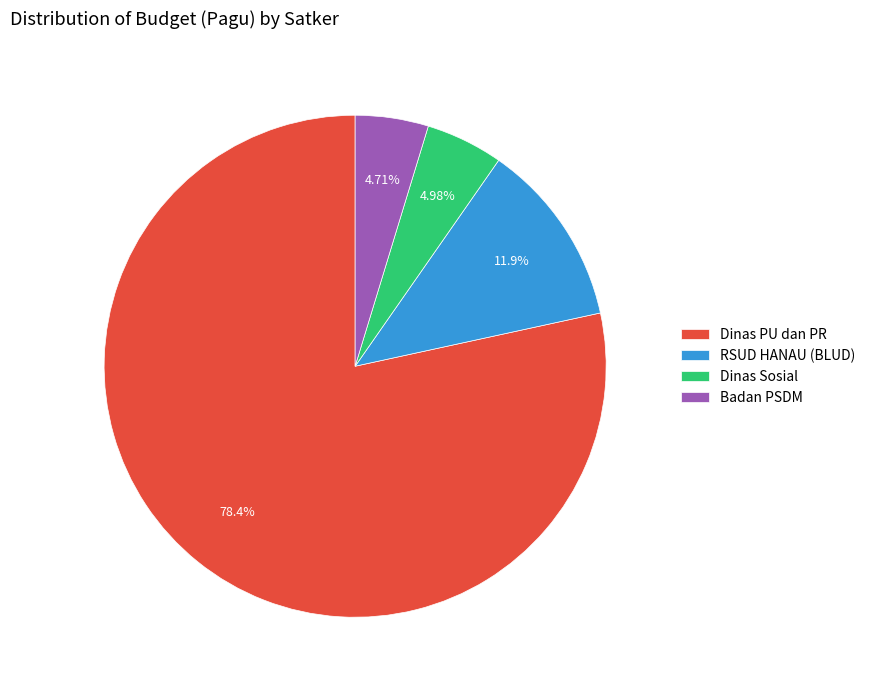

Is Dinas PU dan PR the majority of the pie?

Yes